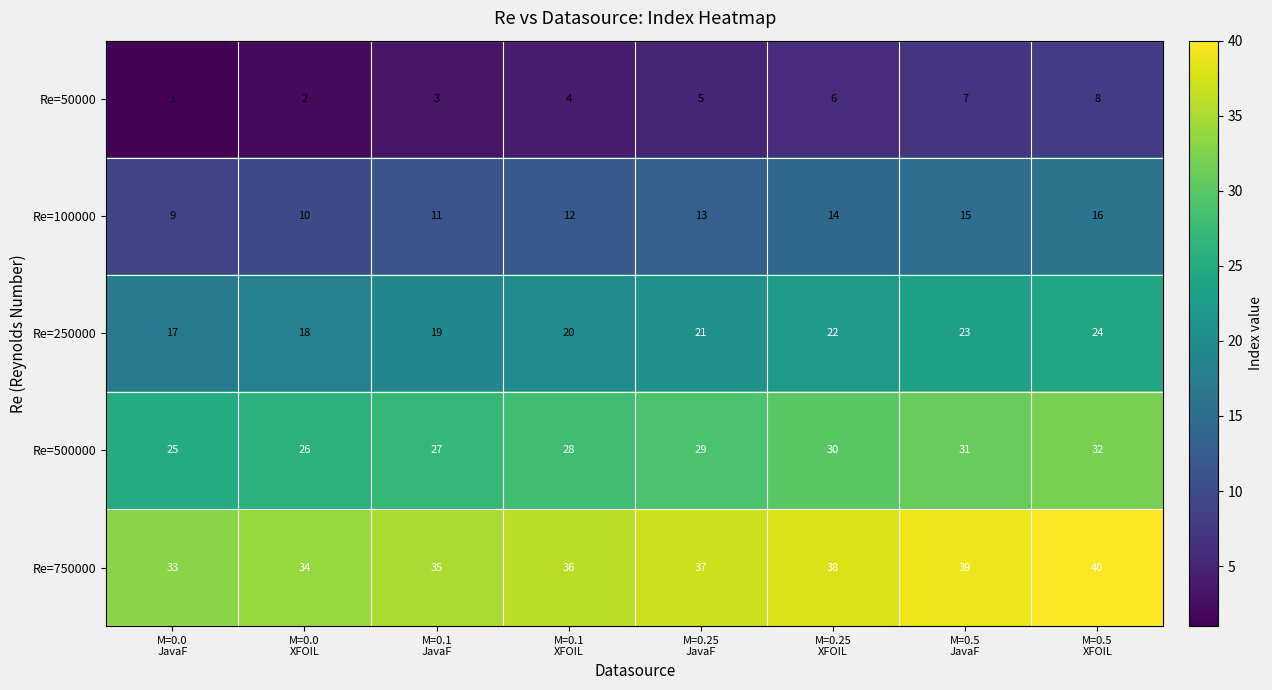

How many Re=750000 values are between 35 and 39?

5